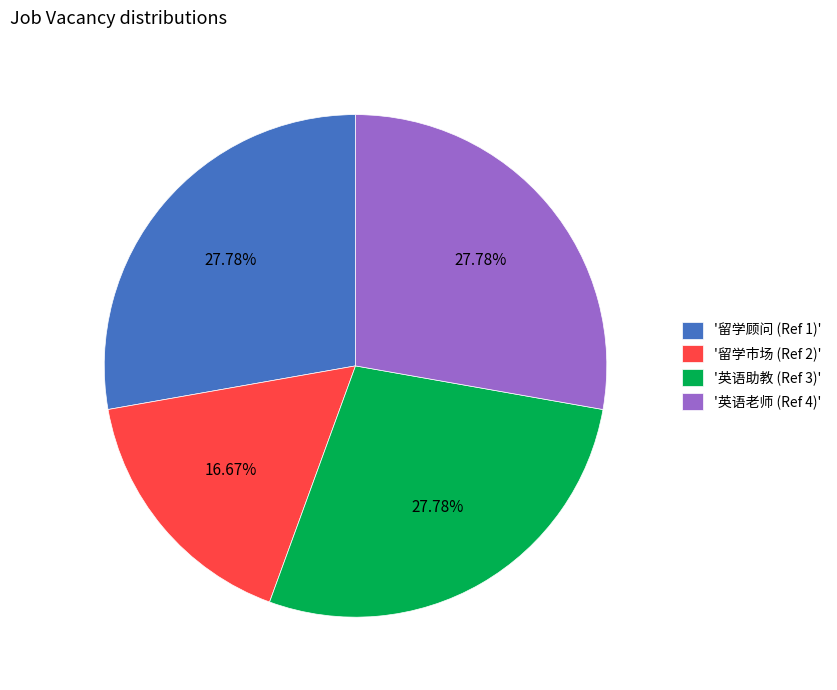

Approximately how many times larger is the value at '英语助教 (Ref 3)' compared to '英语老师 (Ref 4)'?

1.0